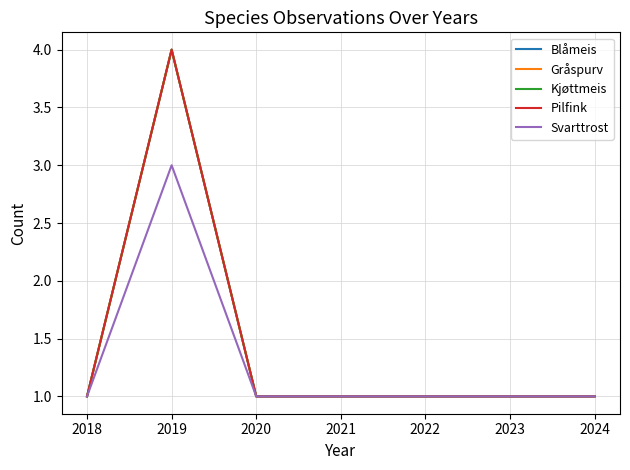

Does the chart have visible grid lines?

Yes